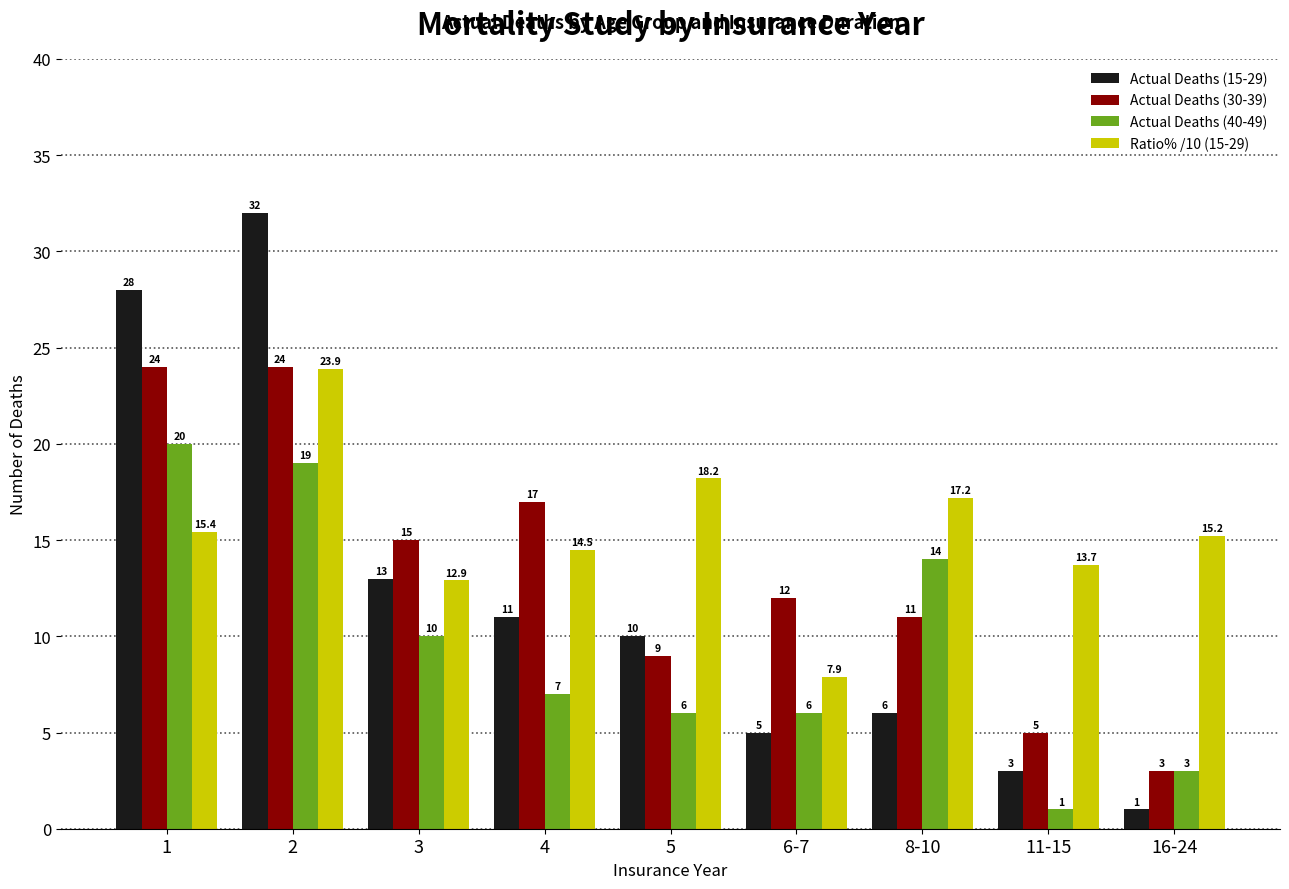

What is the total value across all series at 16-24?

22.2